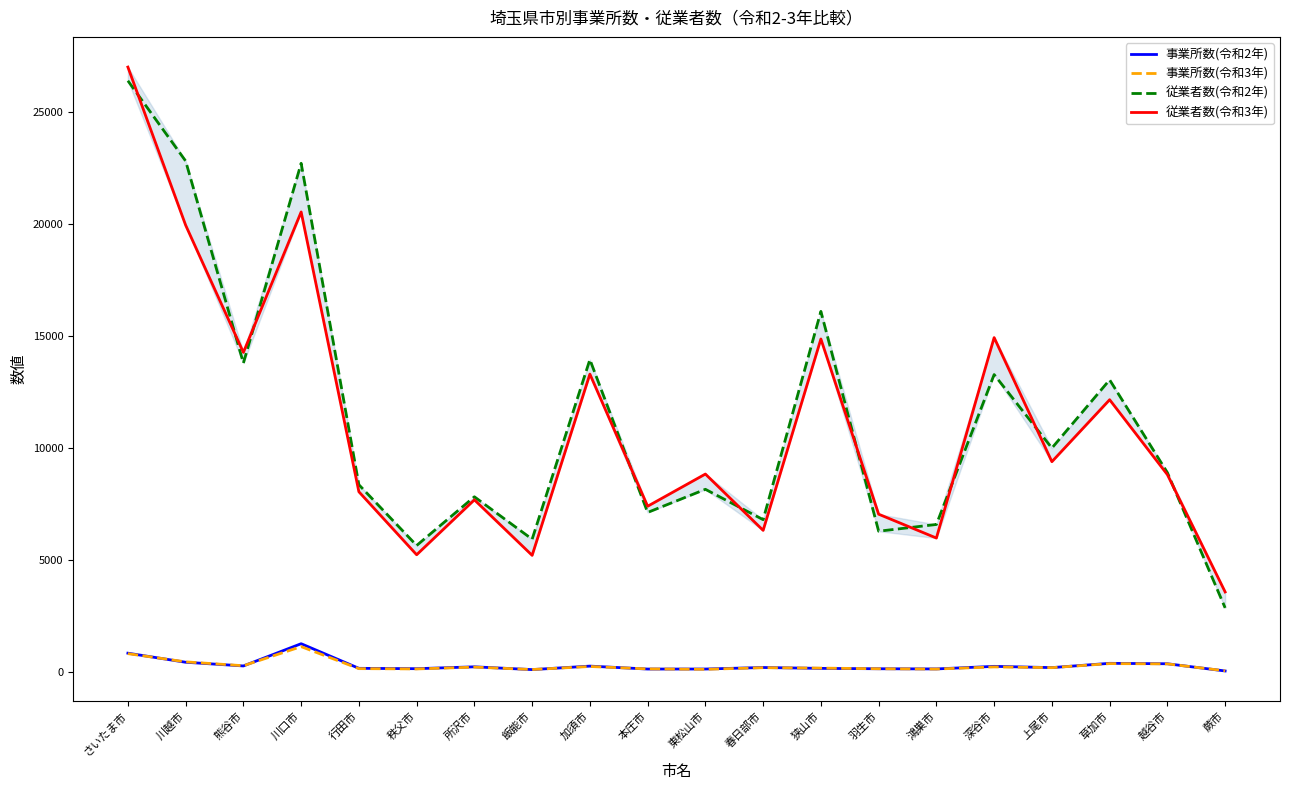

What is the sum of the 従業者数(令和2年) values at 蕨市 and 所沢市?

10696